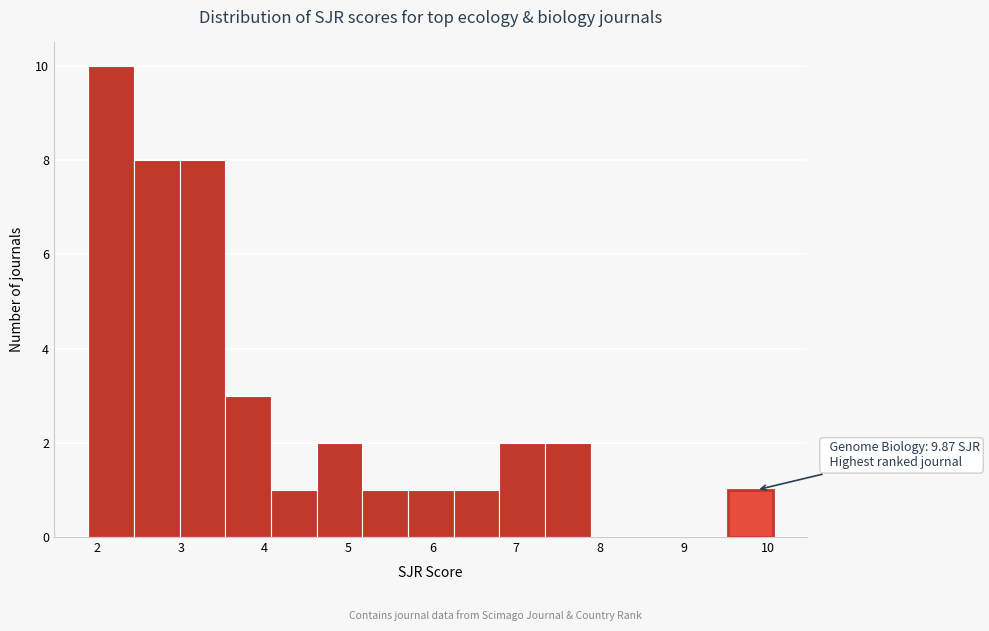

Over which range of the x-axis is the bar tallest?

1.9 to 2.4